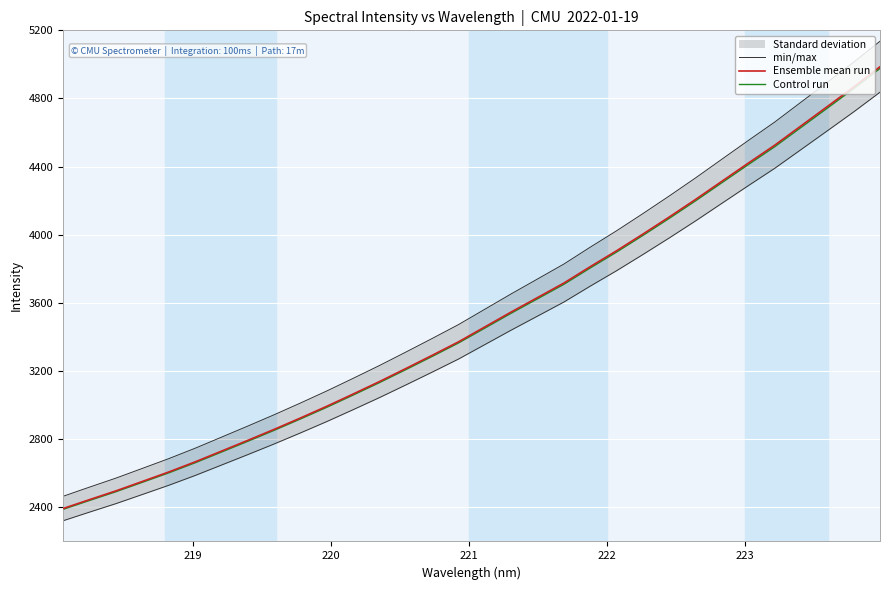

What is the maximum value for min/max?

5136.0